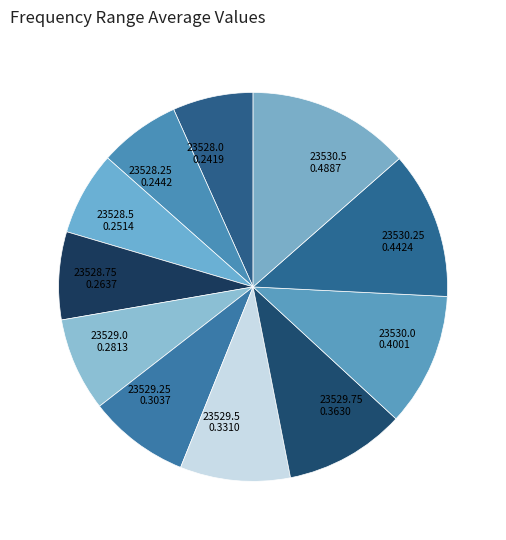

Which slice is the largest?

23530.5